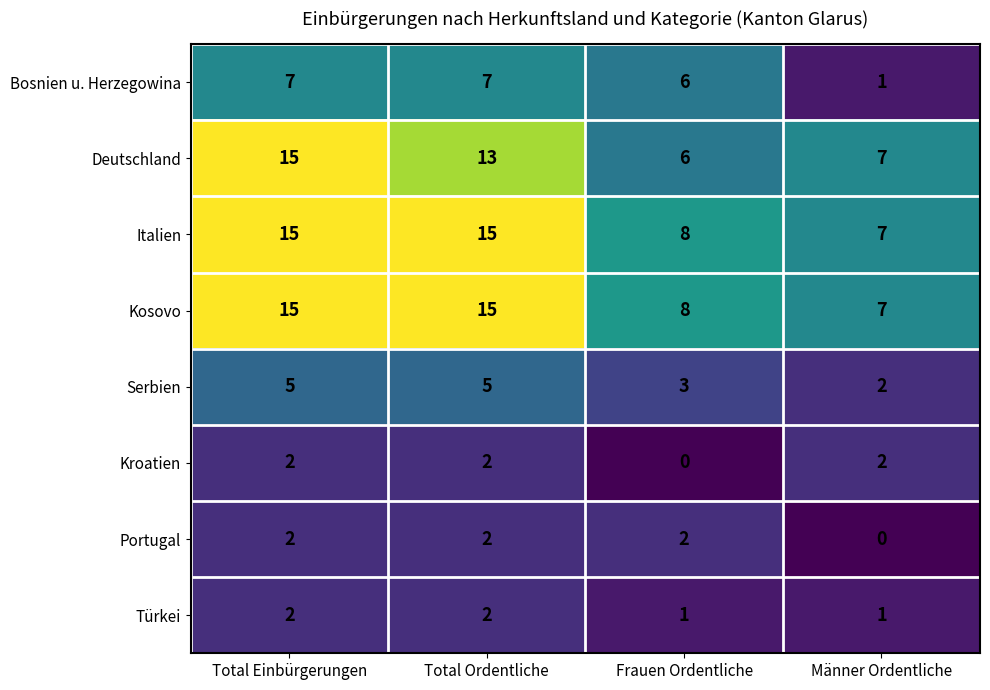

What is the sum of all Kosovo values?

45